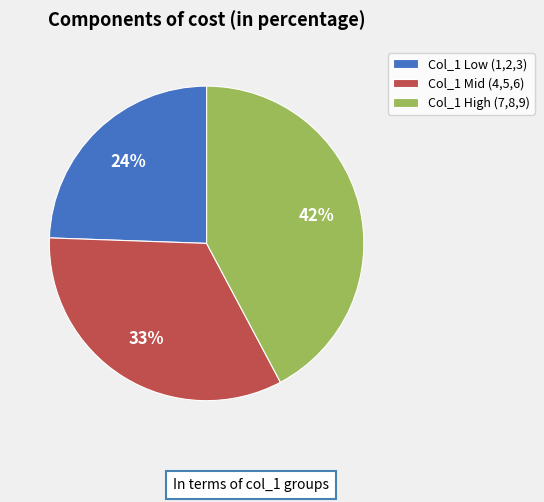

To the nearest percent, what is the average slice percentage?

33%